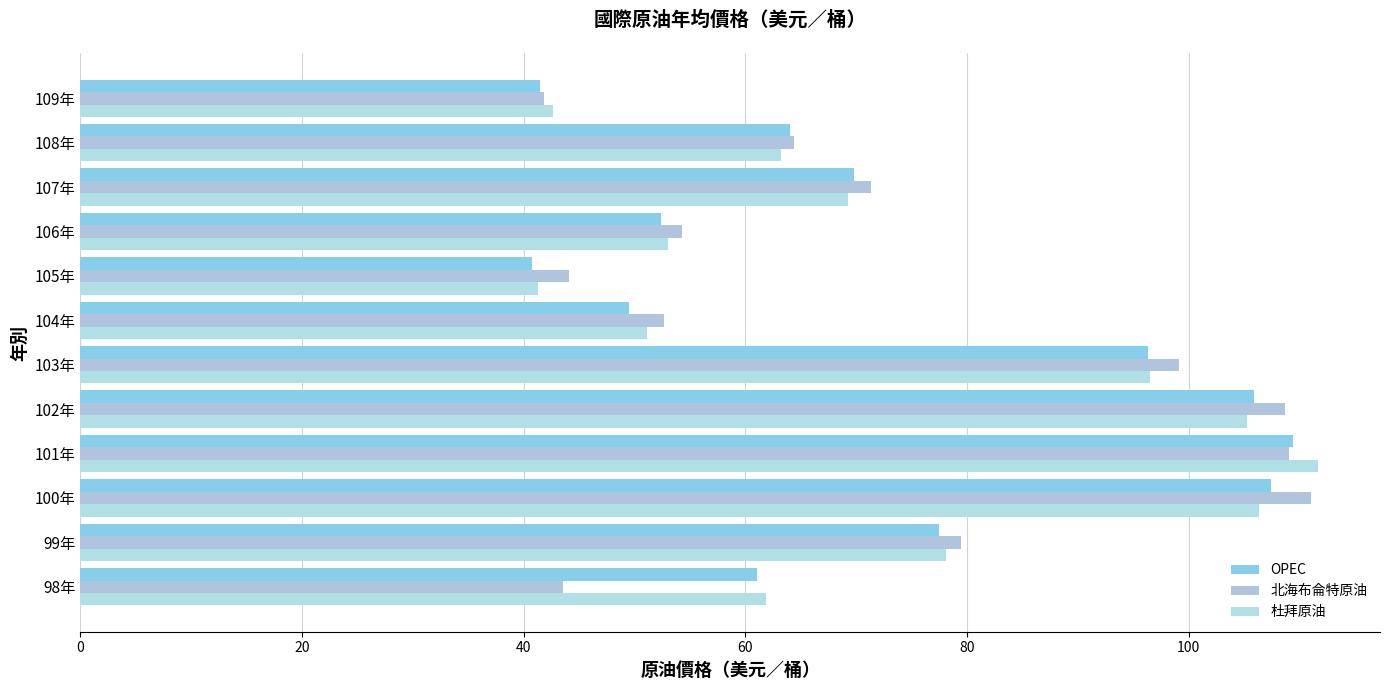

What is the lowest value of the OPEC series?

40.8